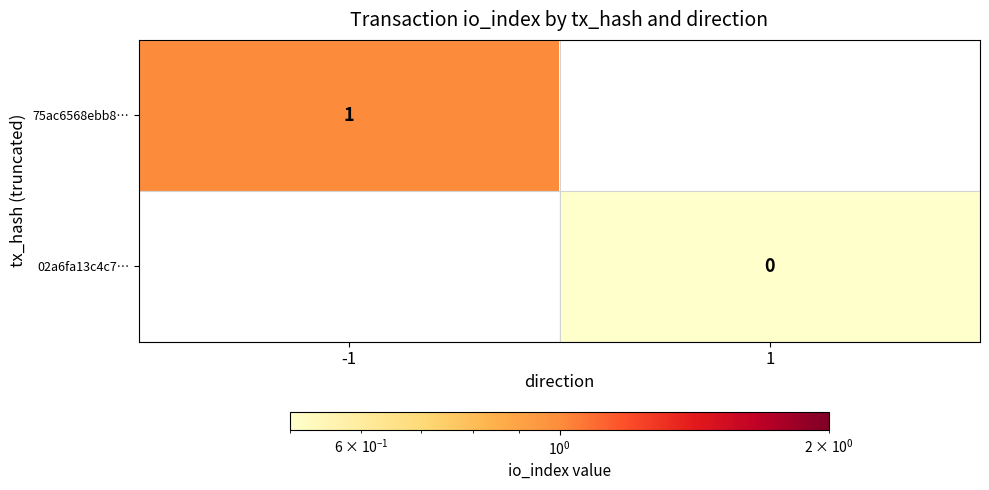

Is the value of 02a6fa13c4c7… at 1 greater than the value of 75ac6568ebb8… at -1?

No